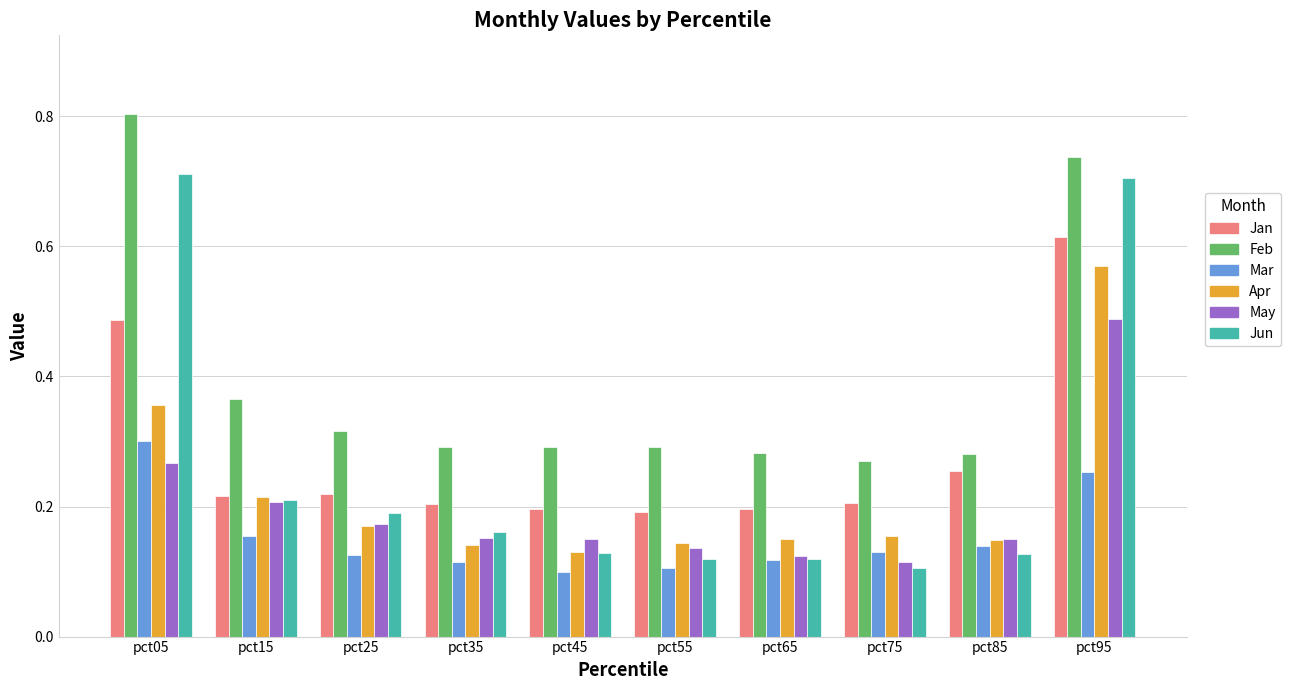

Which series changed the most between pct05 and pct15?

Jun